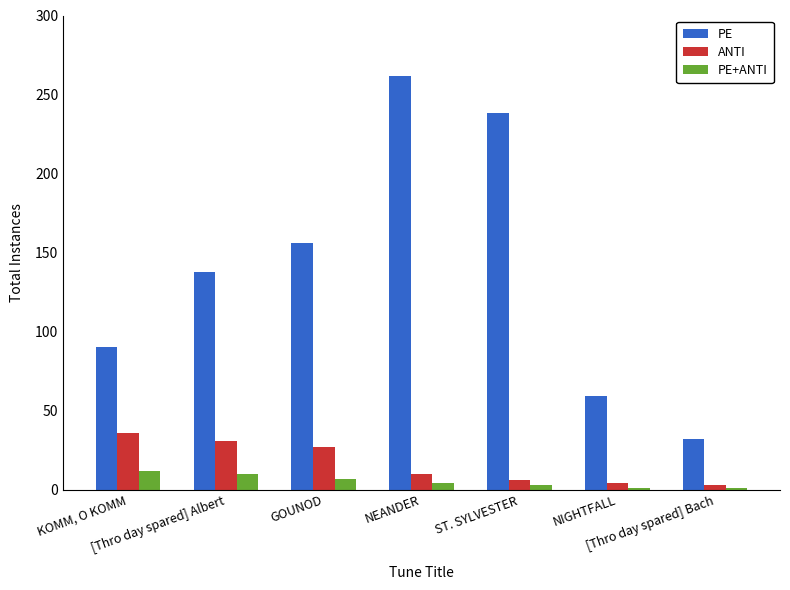

What is the average value of the PE+ANTI series?

5